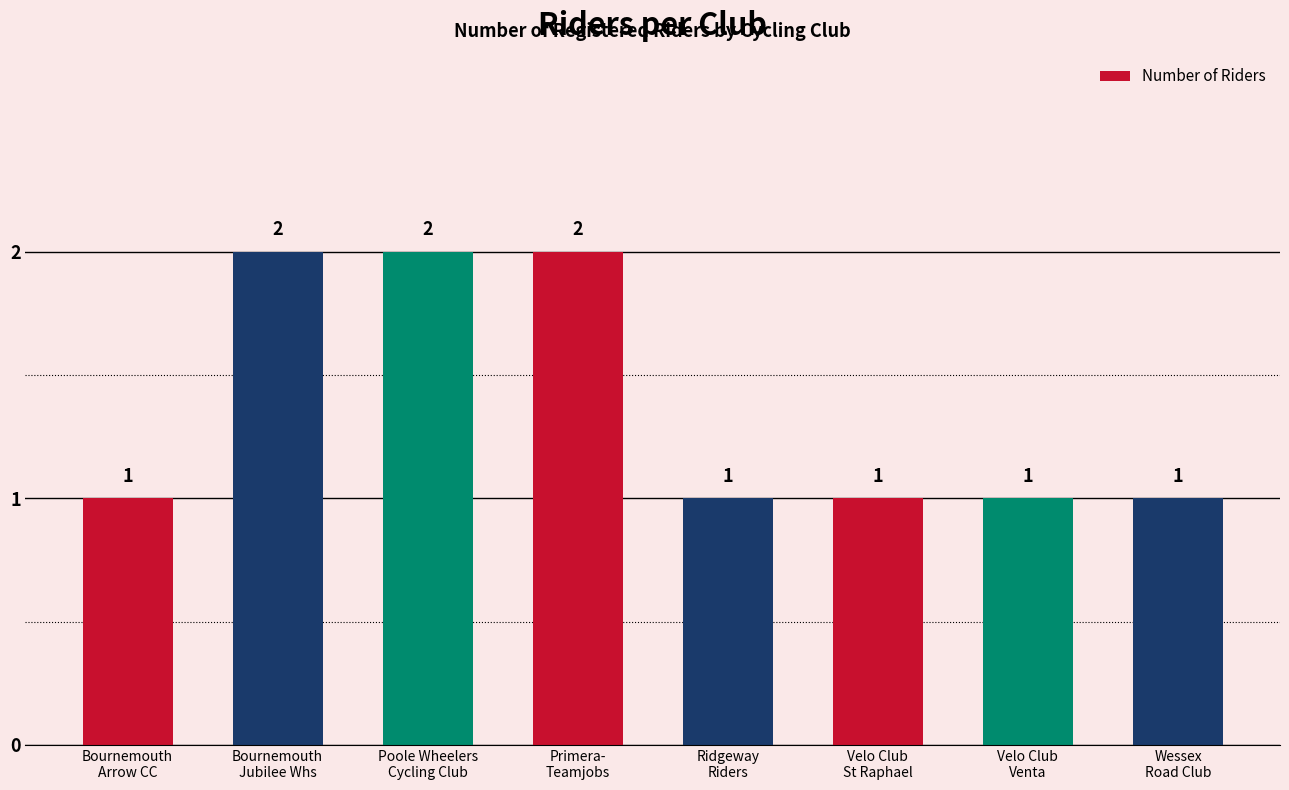

What is the sum of the values at Velo Club
St Raphael and Bournemouth
Jubilee Whs?

3